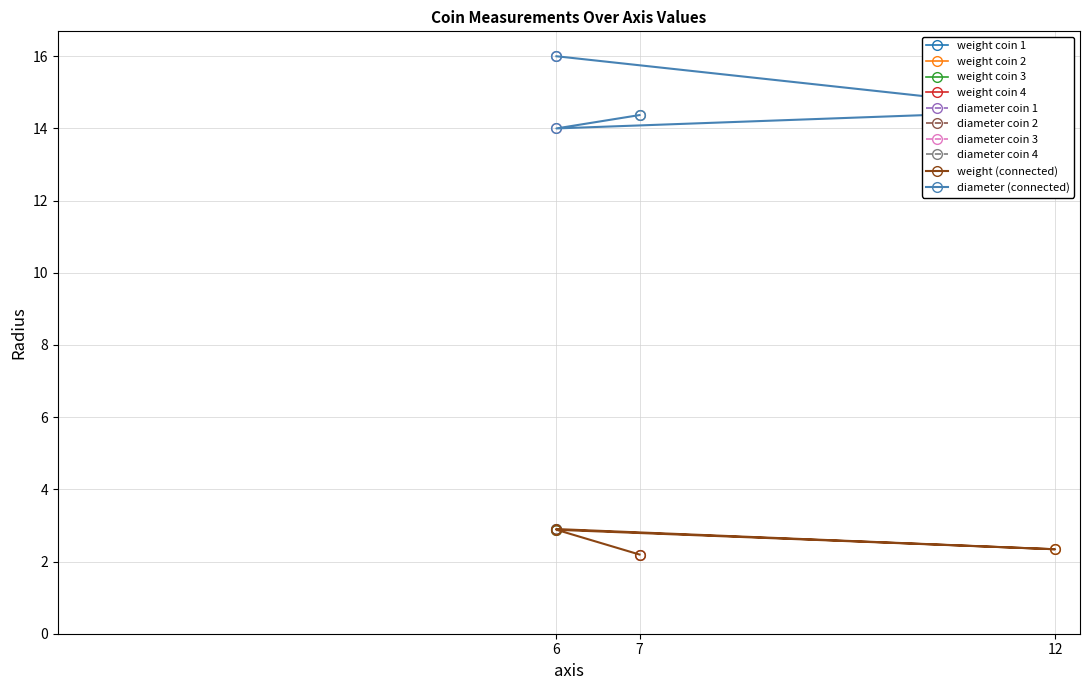

Does the chart have visible grid lines?

Yes